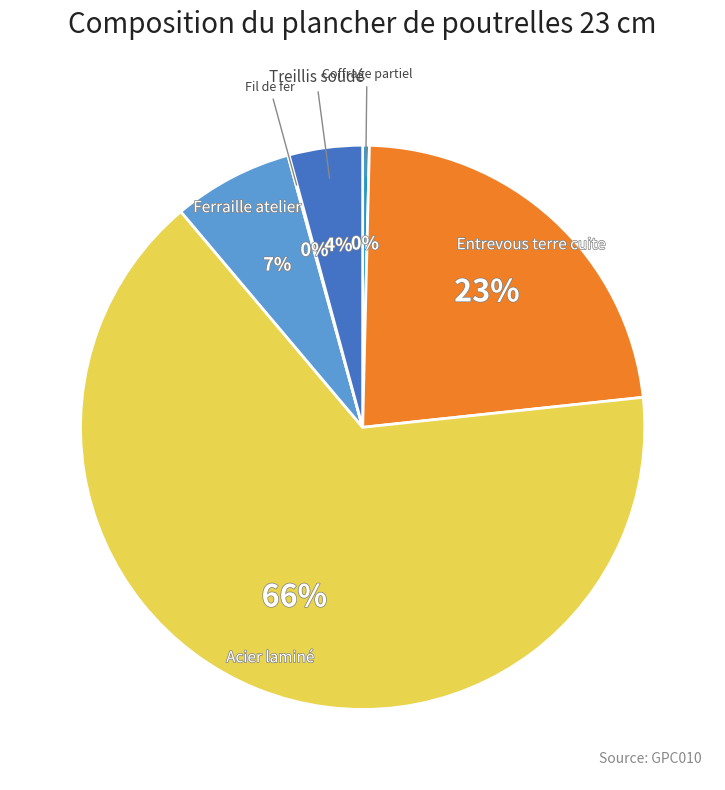

Is there any slice that represents more than half of the pie?

Yes